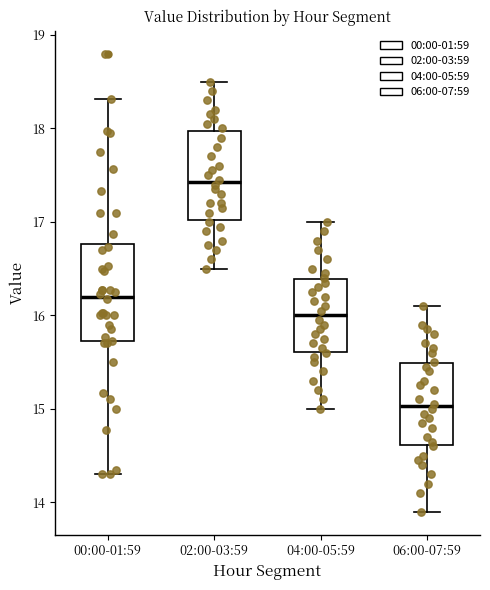

Which box has the highest median line?

02:00-03:59